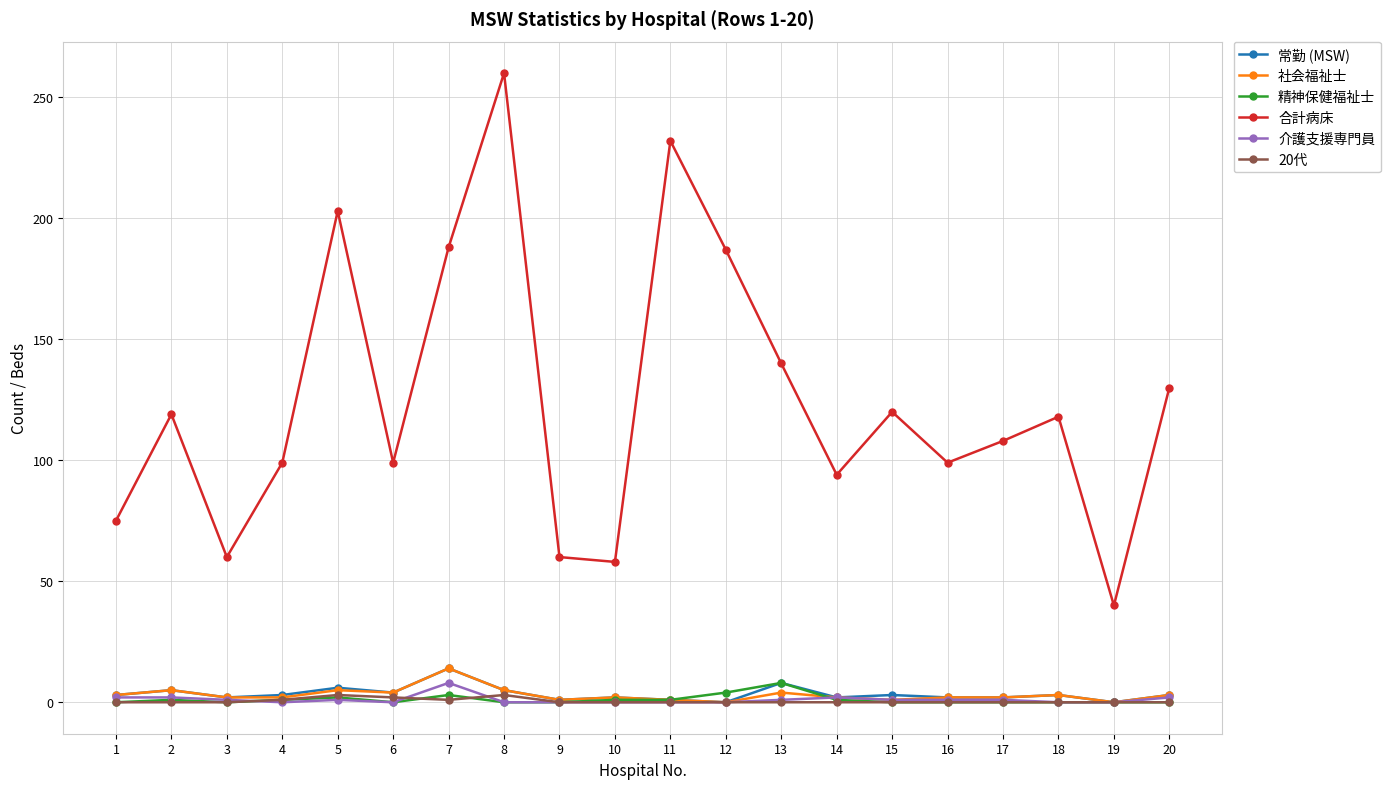

Which series has the widest spread of values?

合計病床